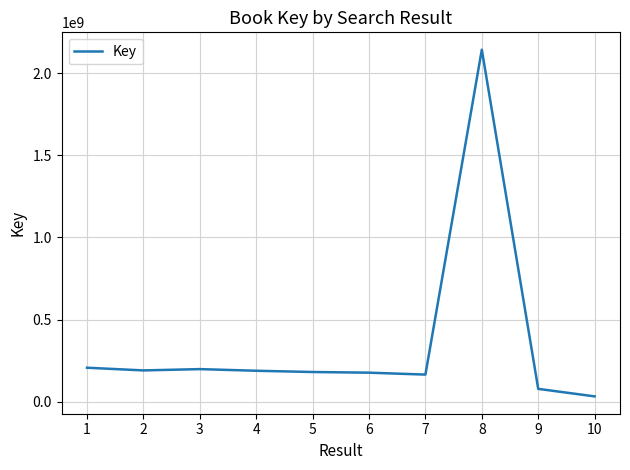

Is it true that the value at 10 is 33488396?

True